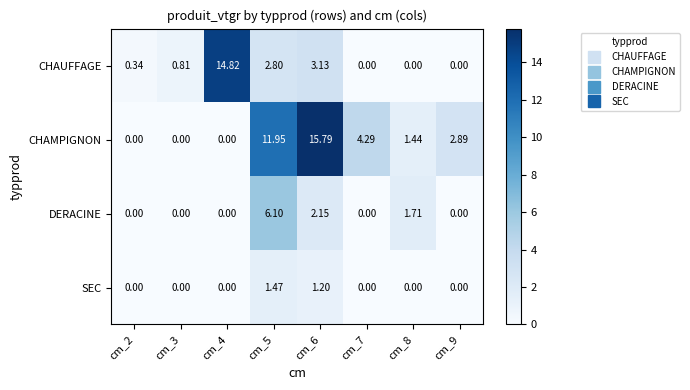

Rank the series by their maximum value, from highest to lowest.

CHAMPIGNON, CHAUFFAGE, DERACINE, SEC